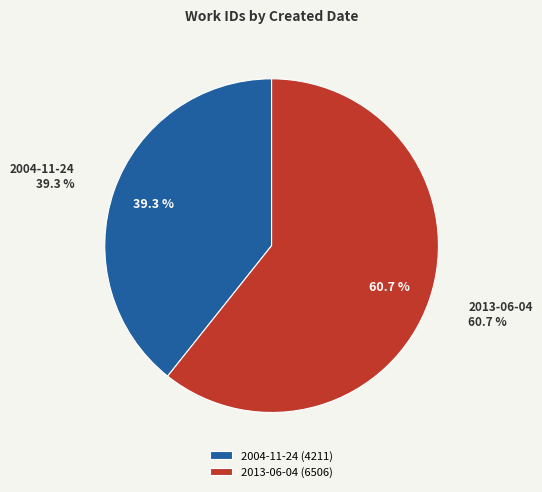

Which category accounts for the majority?

2013-06-04